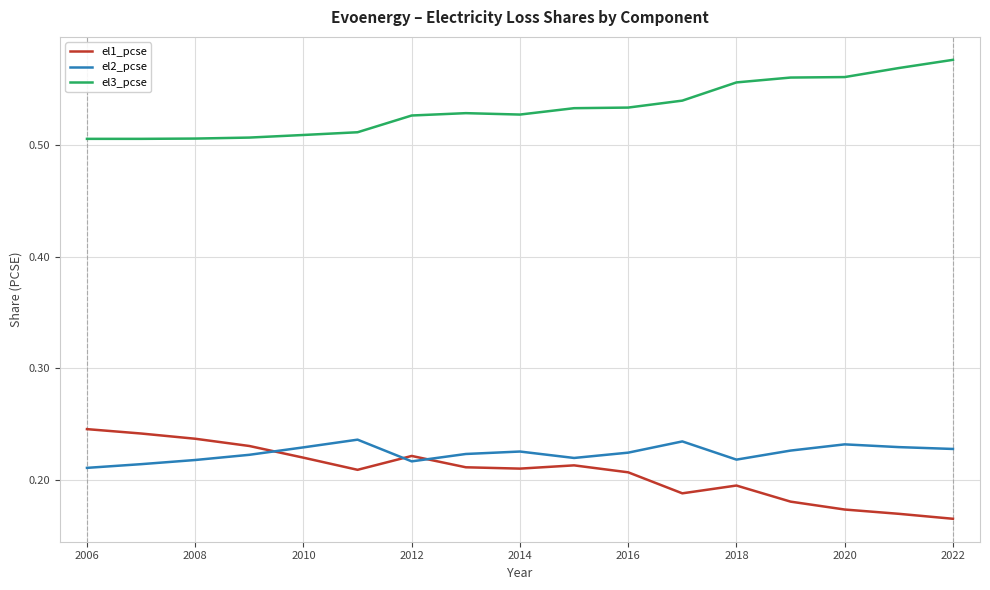

Rank the series by their maximum value, from lowest to highest.

el2_pcse, el1_pcse, el3_pcse